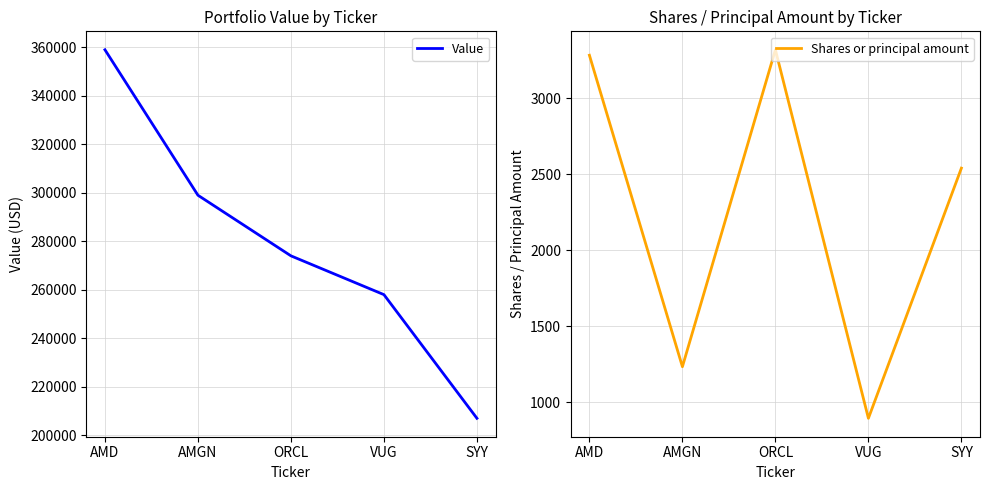

Reading right to left, list all the values displayed in this chart.

Value: SYY=207000	VUG=258000	ORCL=274000	AMGN=299000	AMD=359000
Shares or principal amount: SYY=2540	VUG=896	ORCL=3318	AMGN=1235	AMD=3282